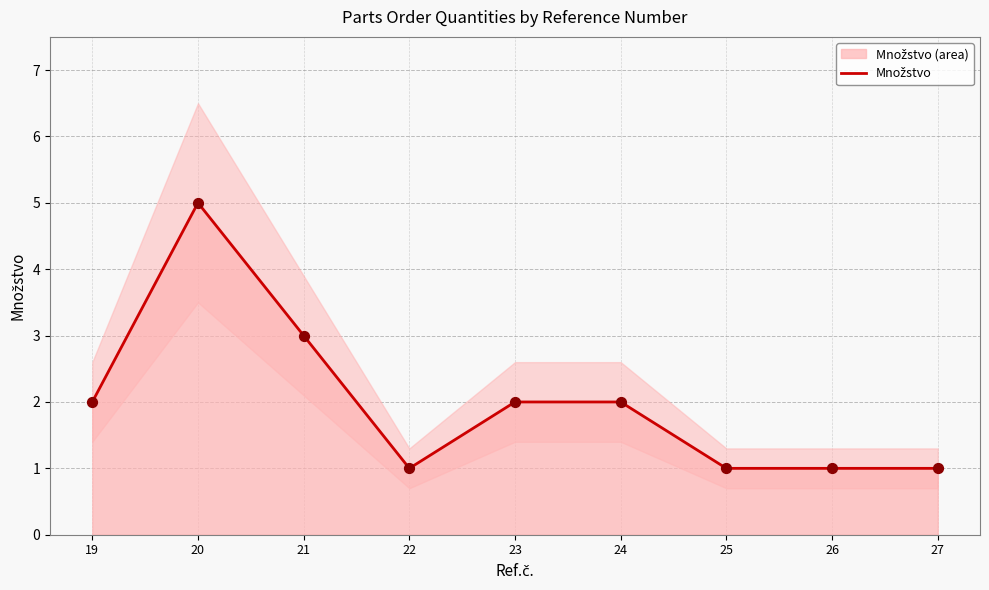

What is the change in value from 21 to 23?

-1